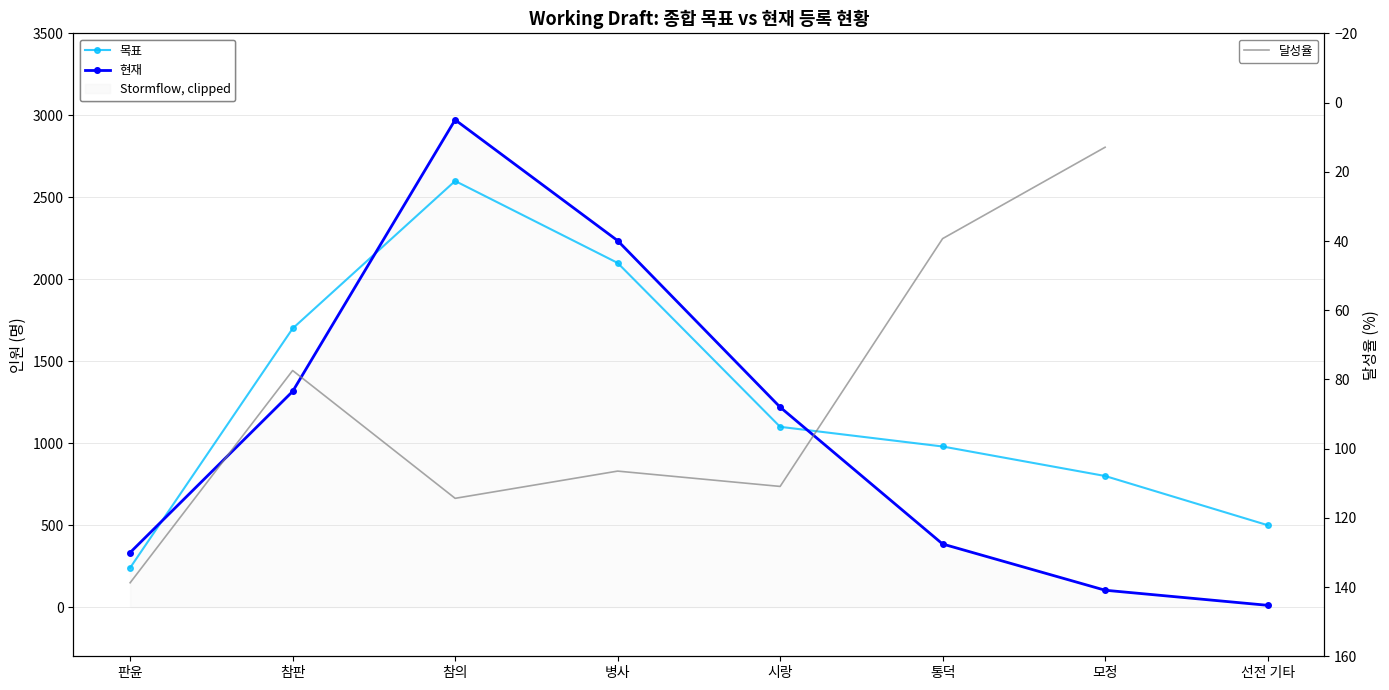

How many lines are shown in the chart?

3